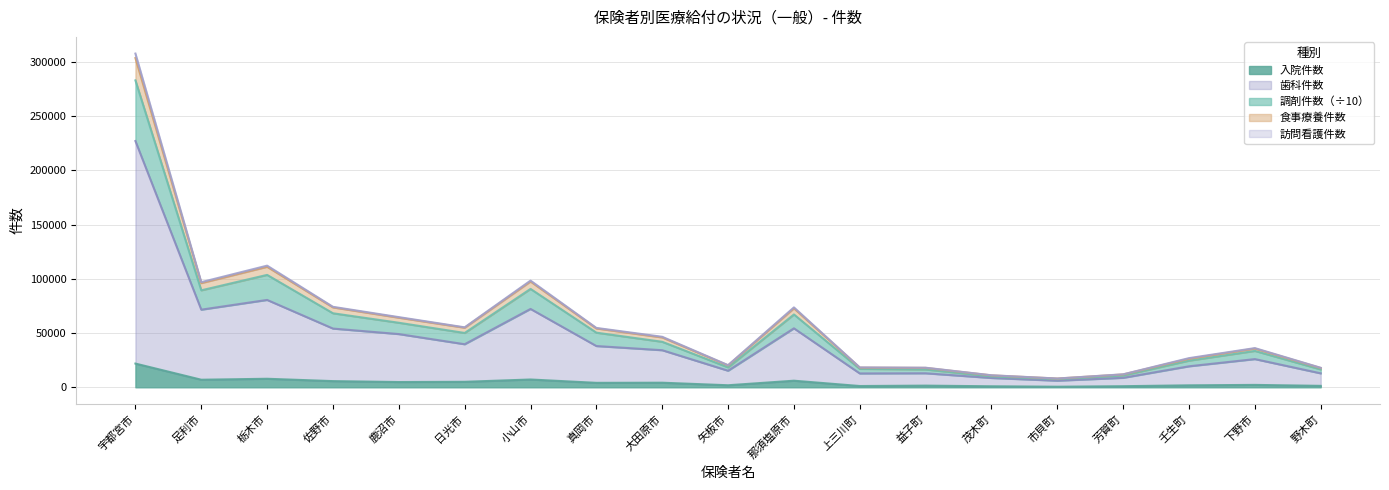

Which category has the highest value in the 入院件数 series?

宇都宮市